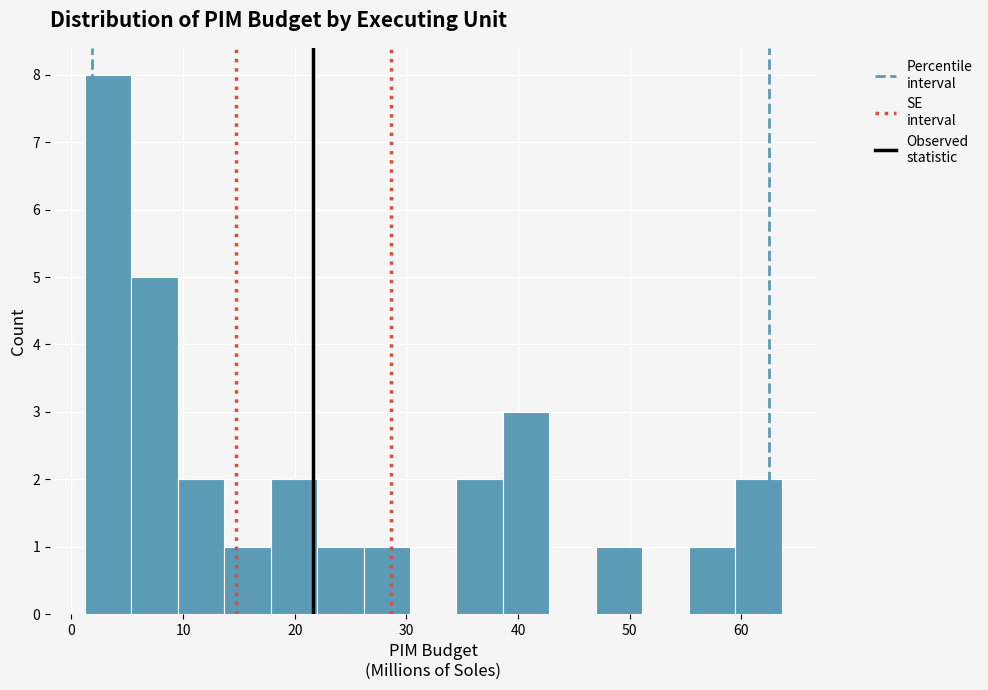

Reading left to right, list every bar in this chart as the range it spans on the x-axis followed by its height. Neither the bar edges nor the heights are printed on the chart, so give them approximately, as read against the axes.

1 to 5: 8
5 to 10: 5
10 to 14: 2
14 to 18: 1
18 to 22: 2
22 to 26: 1
26 to 30: 1
30 to 34: 0
34 to 39: 2
39 to 43: 3
43 to 47: 0
47 to 51: 1
51 to 55: 0
55 to 59: 1
59 to 64: 2